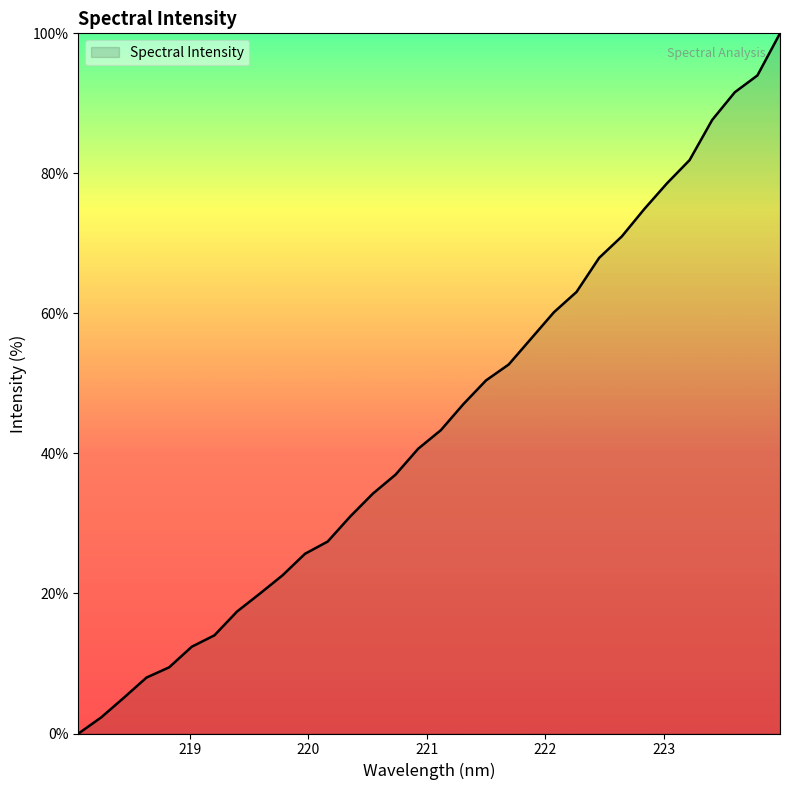

What is the maximum value shown in the chart?

100.0